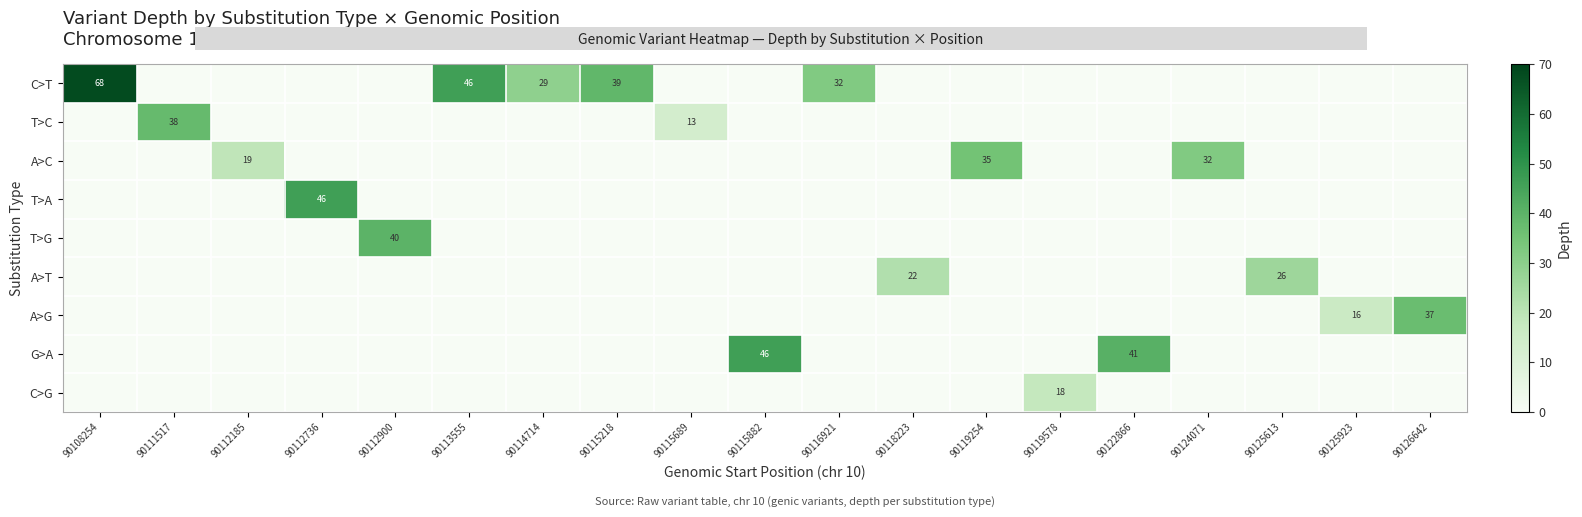

True or false: C>T has a value of 19 at 90114714.

False